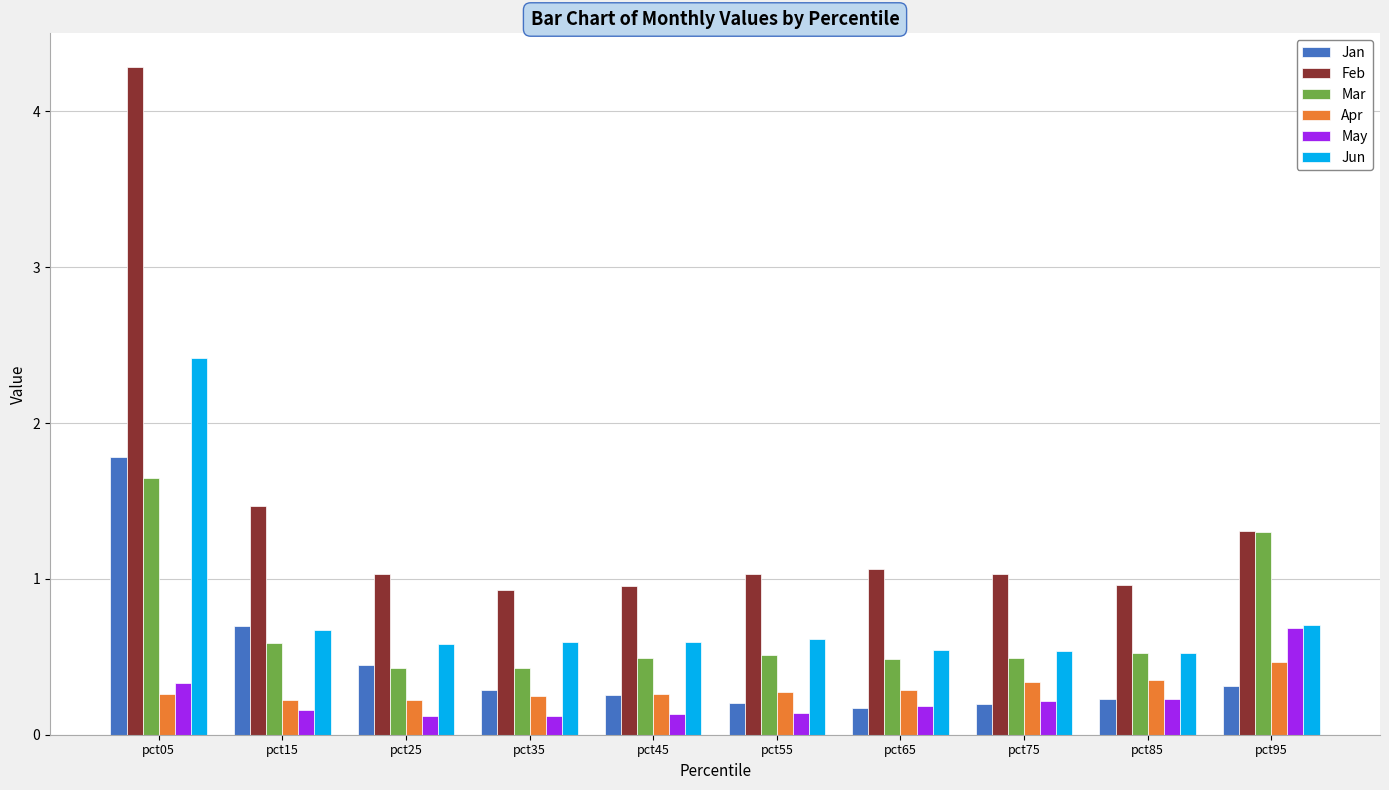

List the series in order of their peak value, highest first.

Feb, Jun, Jan, Mar, May, Apr